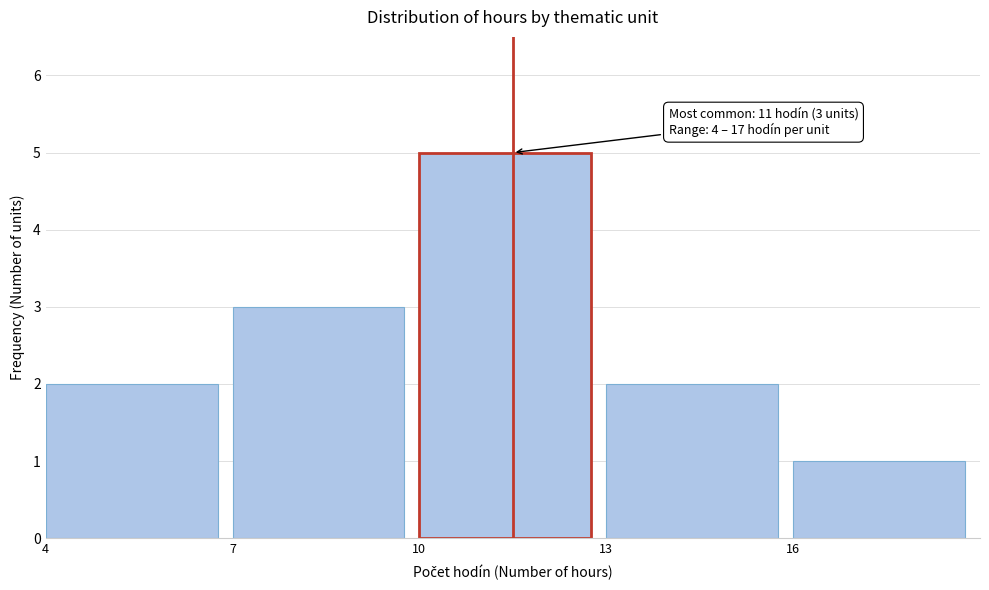

Reading left to right, extract all data points from this chart.

4=2	7=3	10=5	13=2	16=1